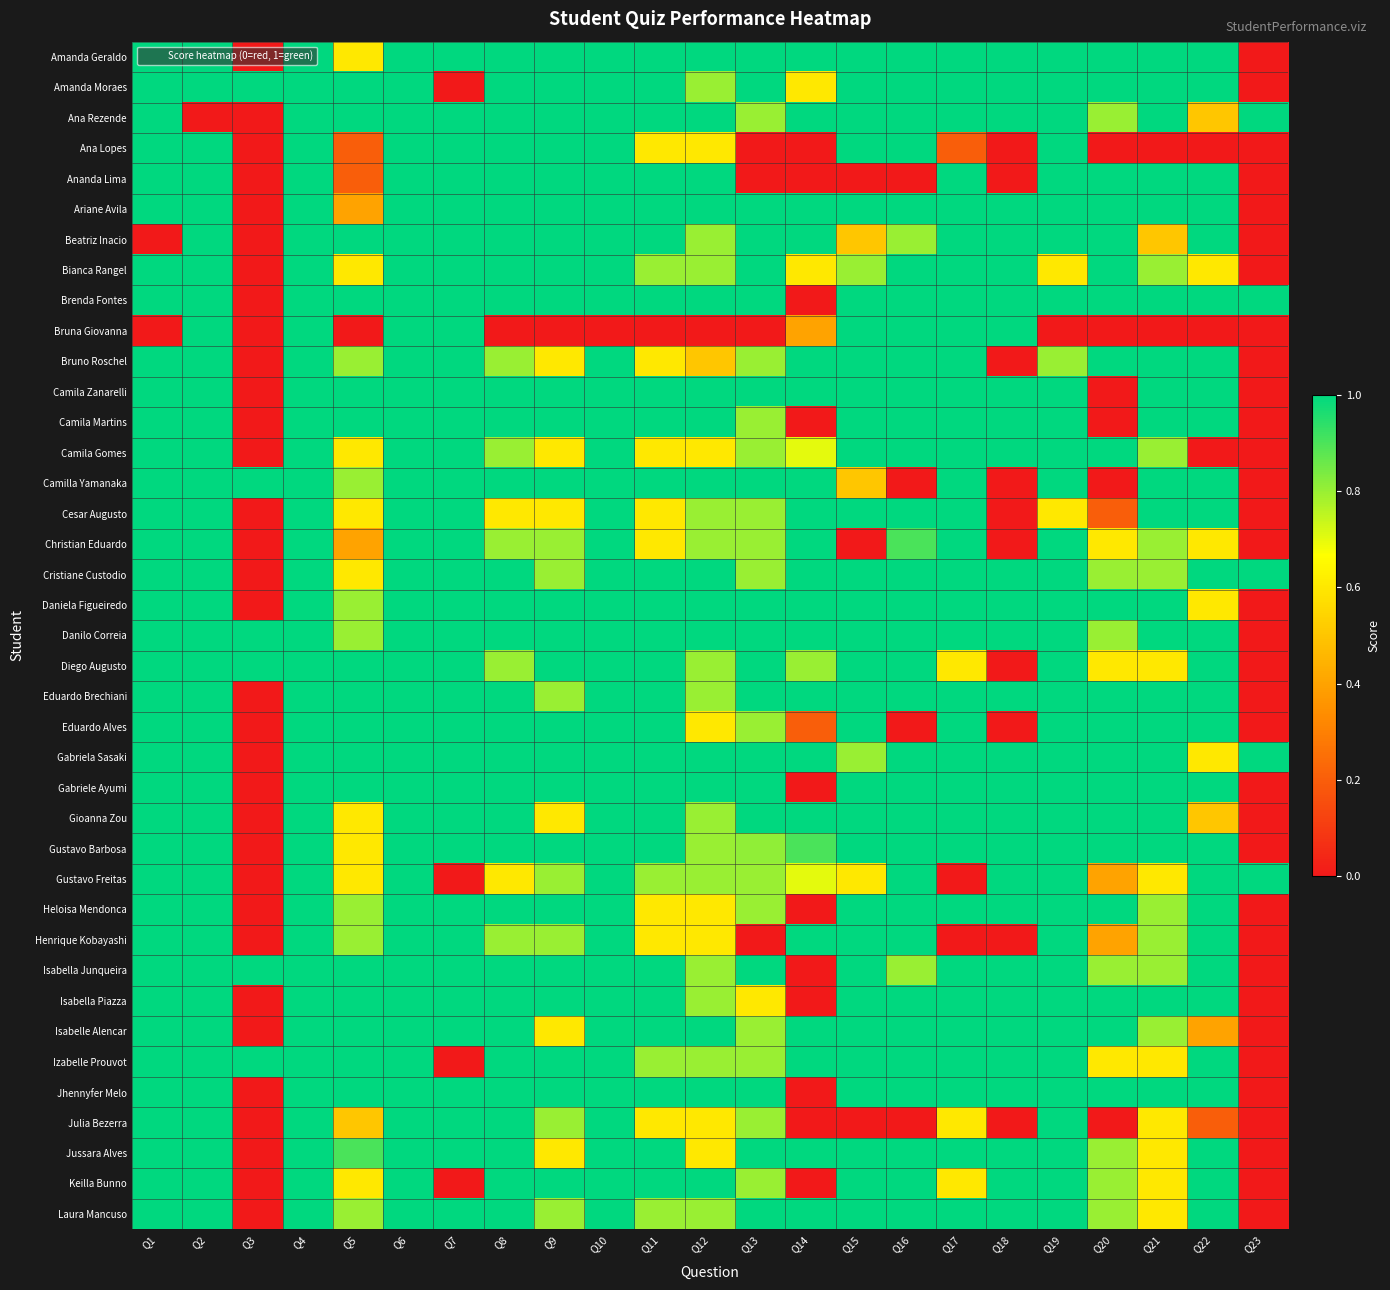

Which has a higher value, Q23 or Q21?

Q21